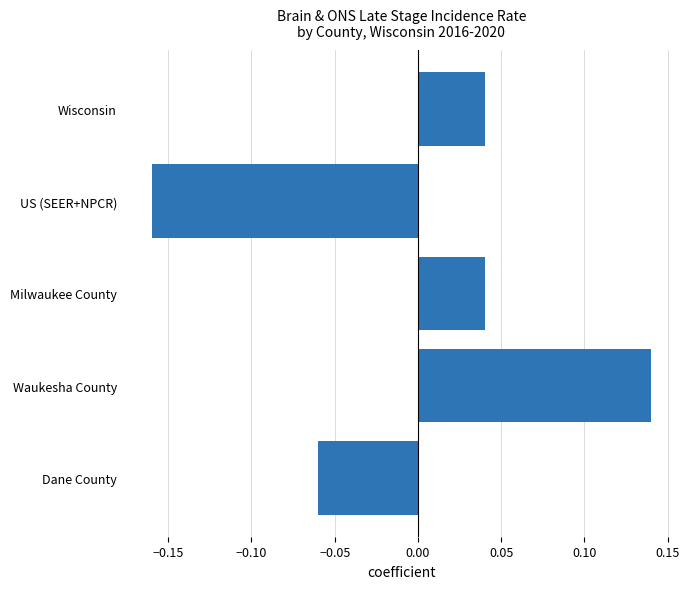

What is the label of the 3rd bar from the top?

Milwaukee County